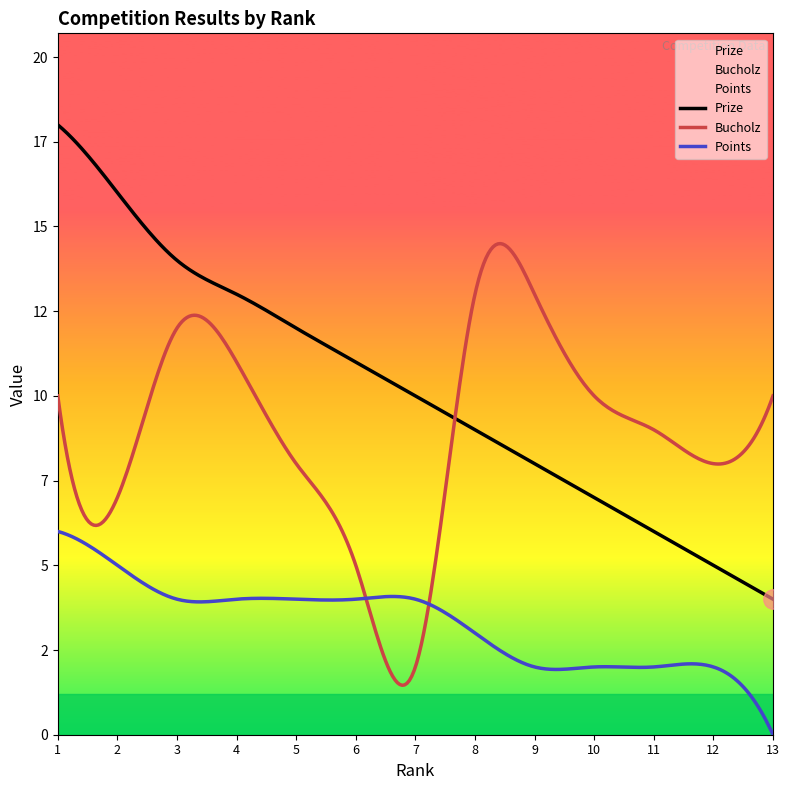

What is the minimum value for Prize?

4